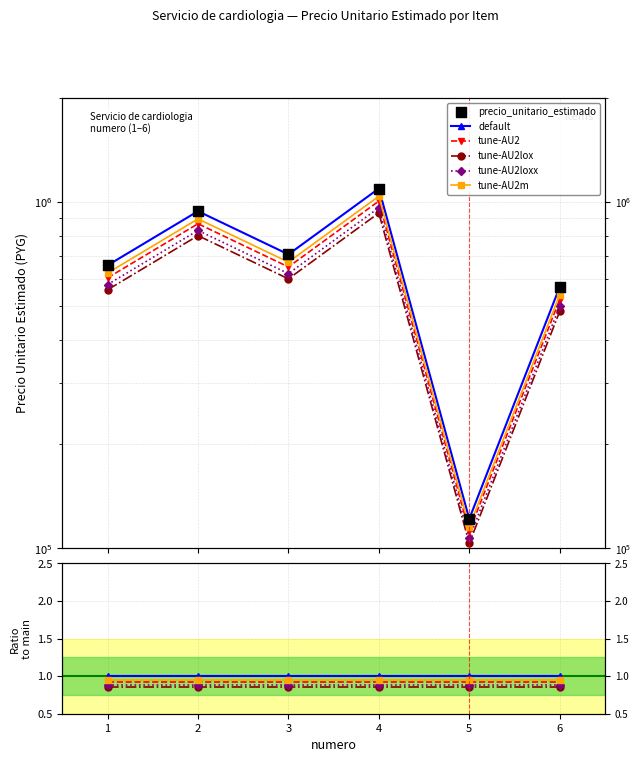

What are all the series names shown in the legend?

default, tune-AU2, tune-AU2lox, tune-AU2loxx, tune-AU2m, precio_unitario_estimado